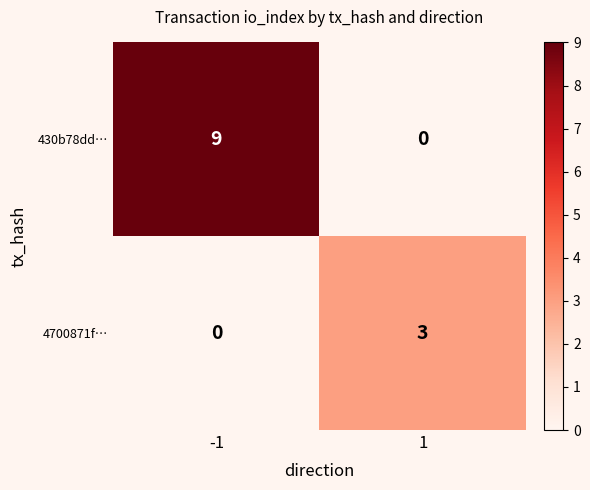

List the series in order of their peak value, highest first.

430b78dd…, 4700871f…